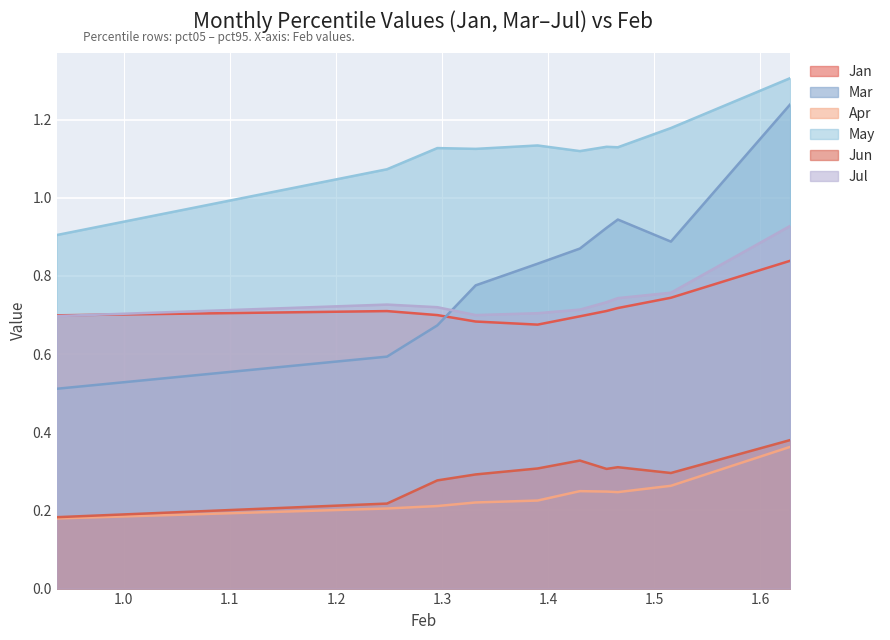

What is the lowest value of the Jun series?

0.2